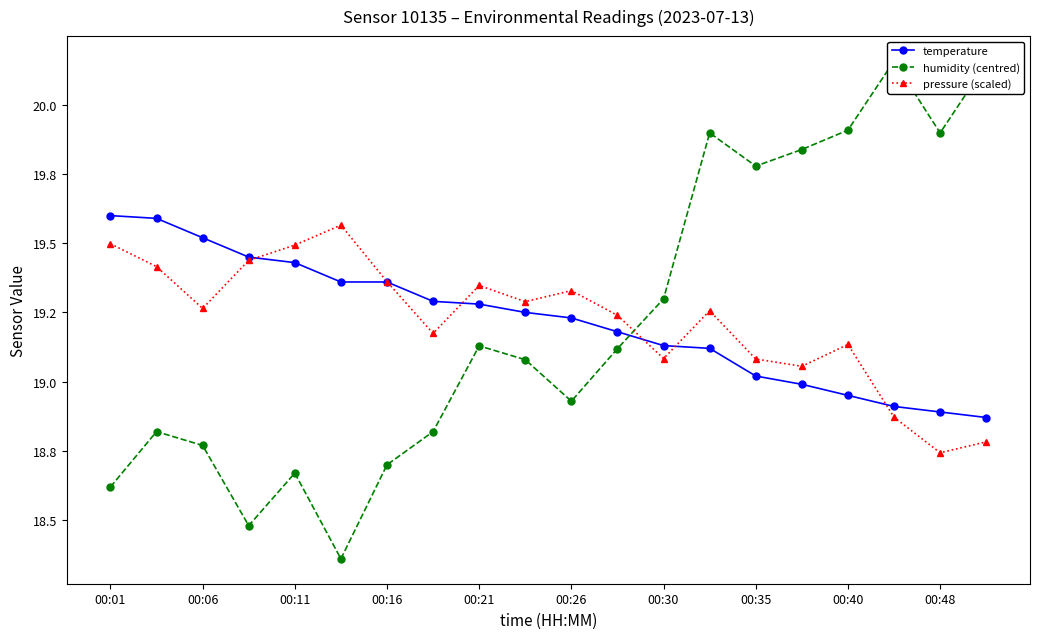

What is the difference between the highest and lowest values at 00:26?

0.4